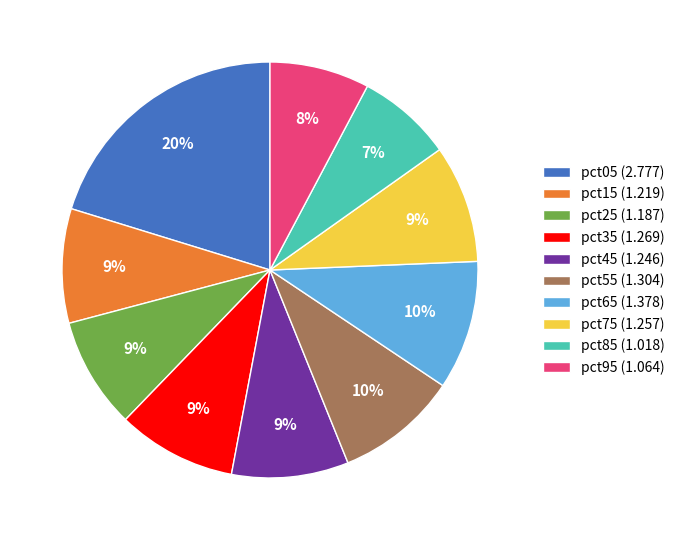

True or false: pct05 accounts for 34% of the total.

False